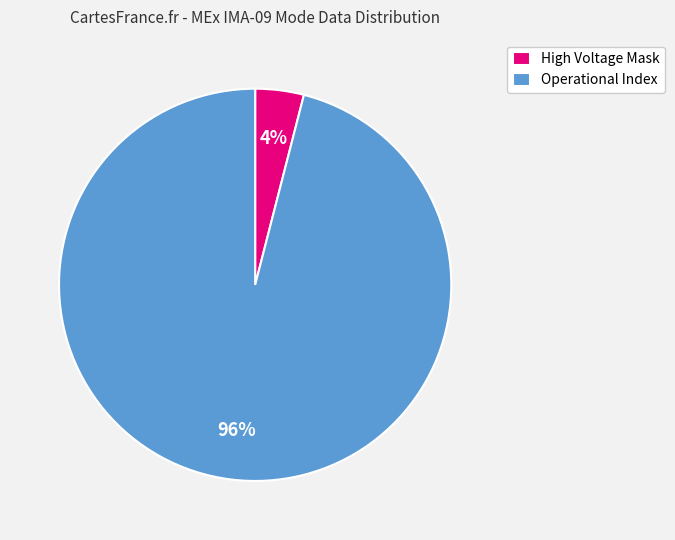

Which category has the biggest portion of the pie?

Operational Index